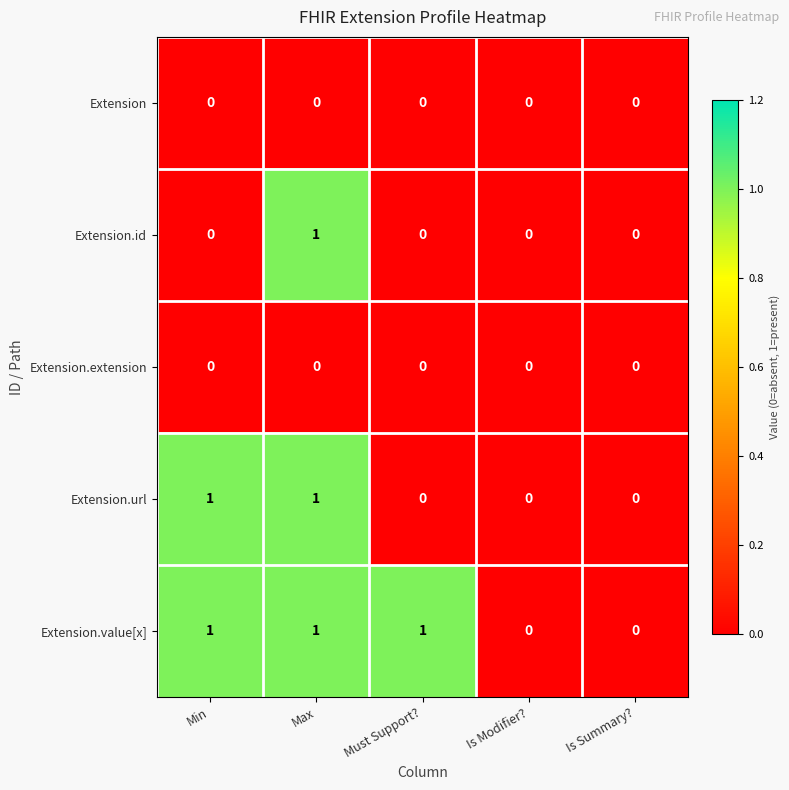

Which category has the highest value in the Extension.id series?

Max